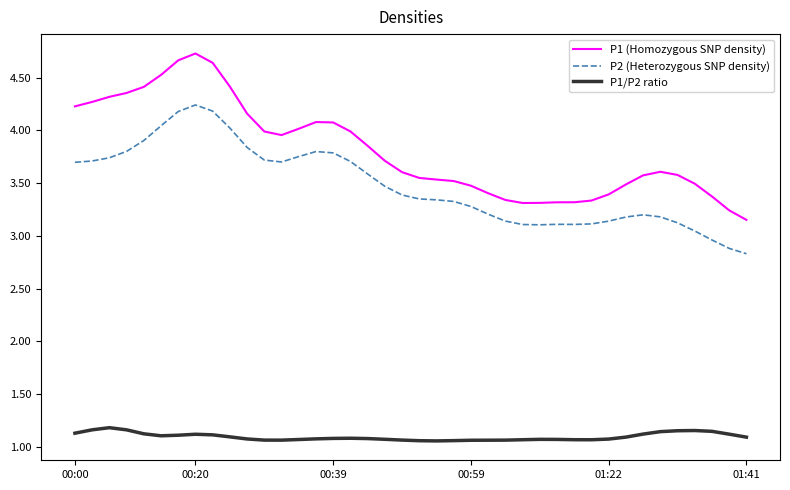

How many lines are shown in the chart?

3